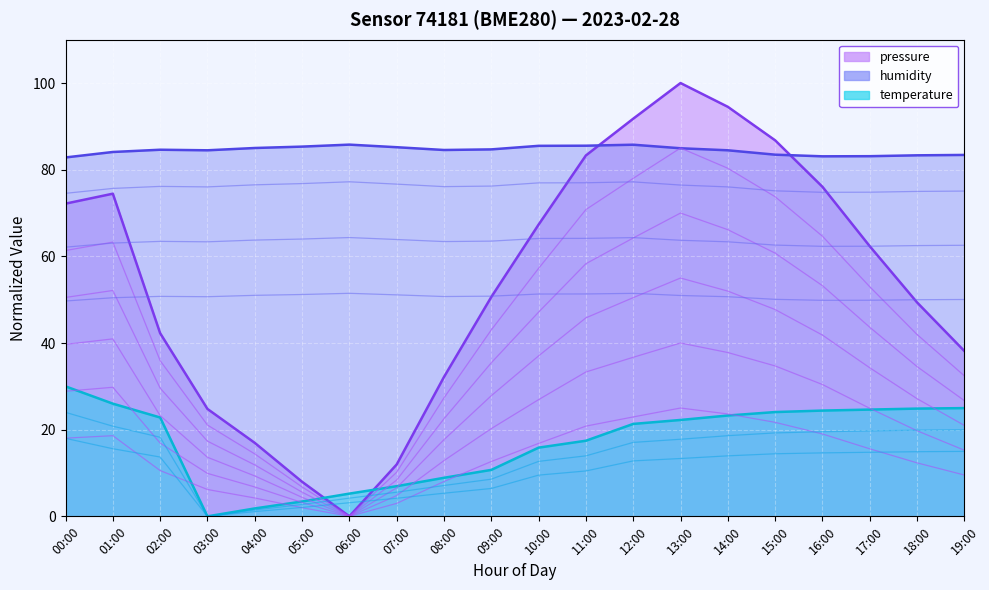

True or false: temperature and humidity intersect in this chart.

False